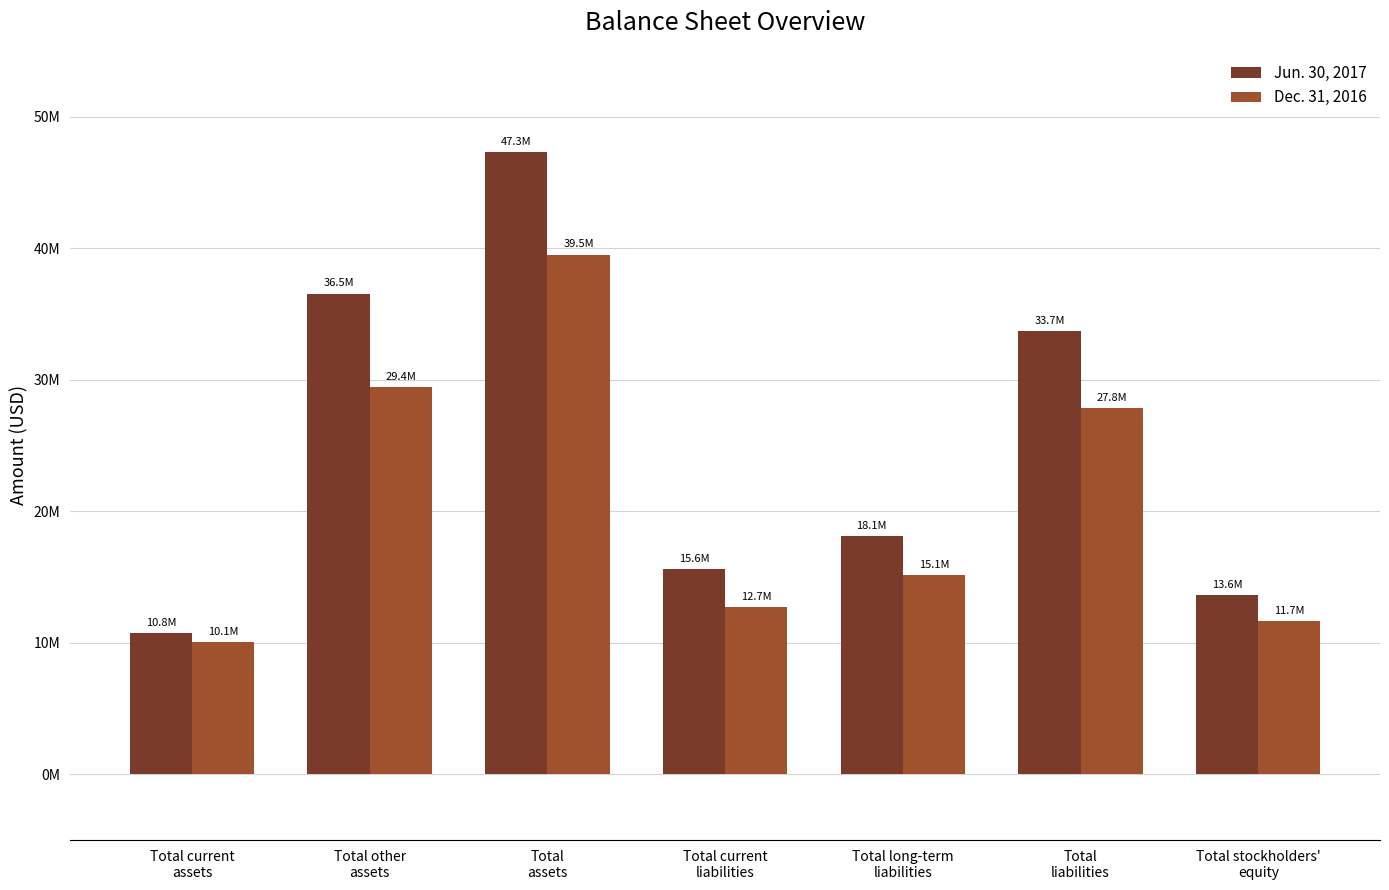

Are the bars horizontal?

No